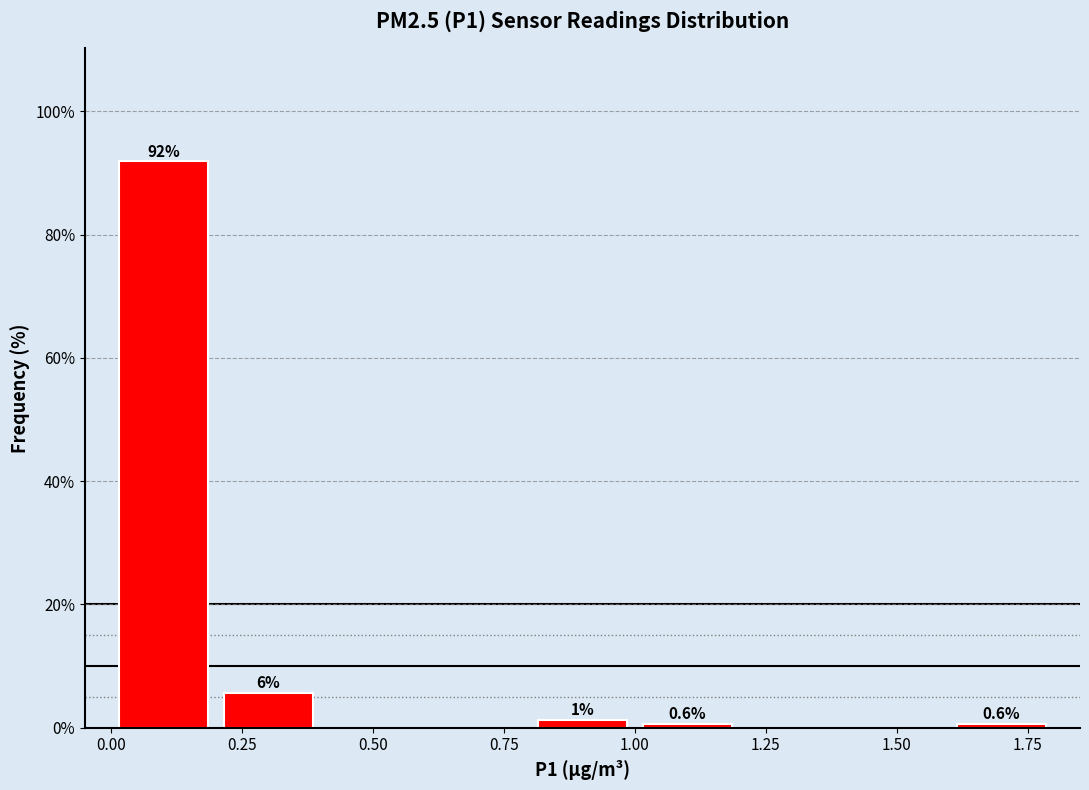

Which range on the x-axis has the tallest bar?

0.0 to 0.2